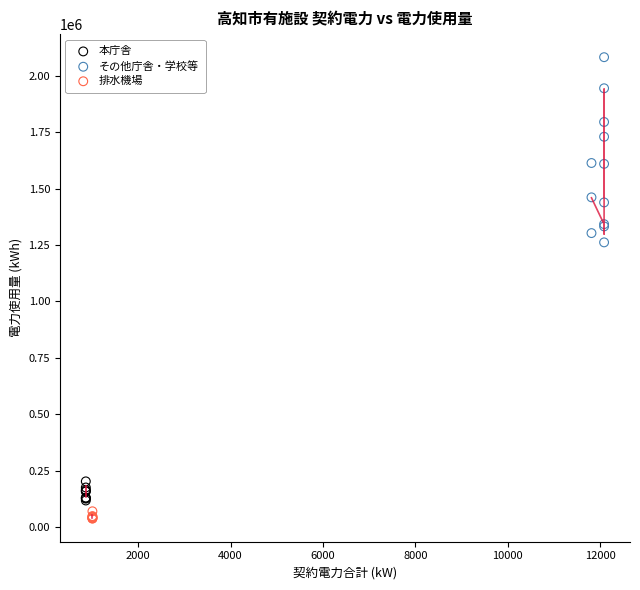

Which series has the largest Y range (max minus min)?

その他庁舎・学校等